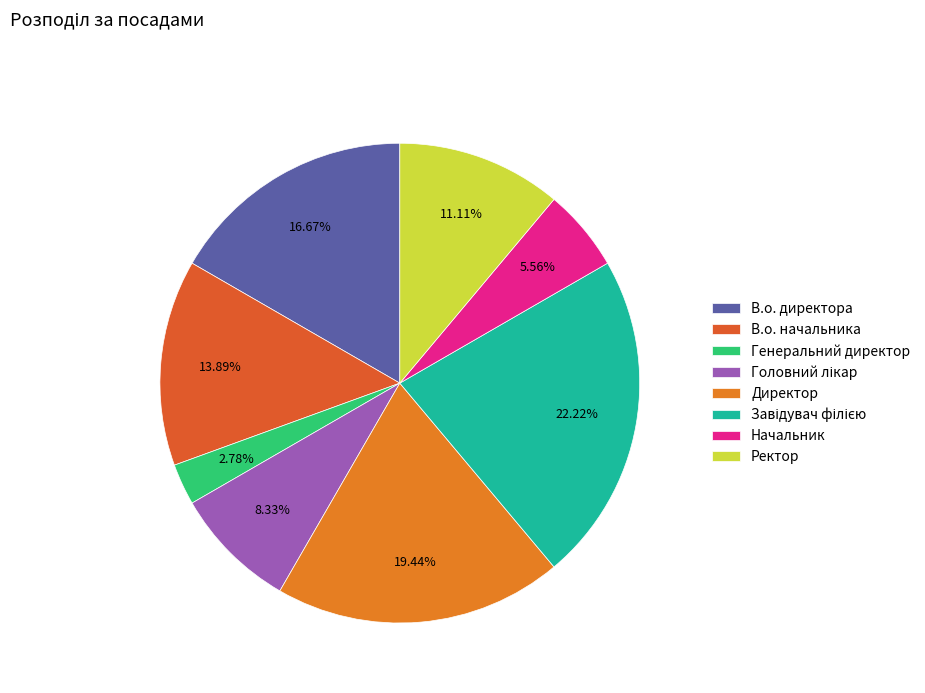

Count the number of slices in the pie.

8